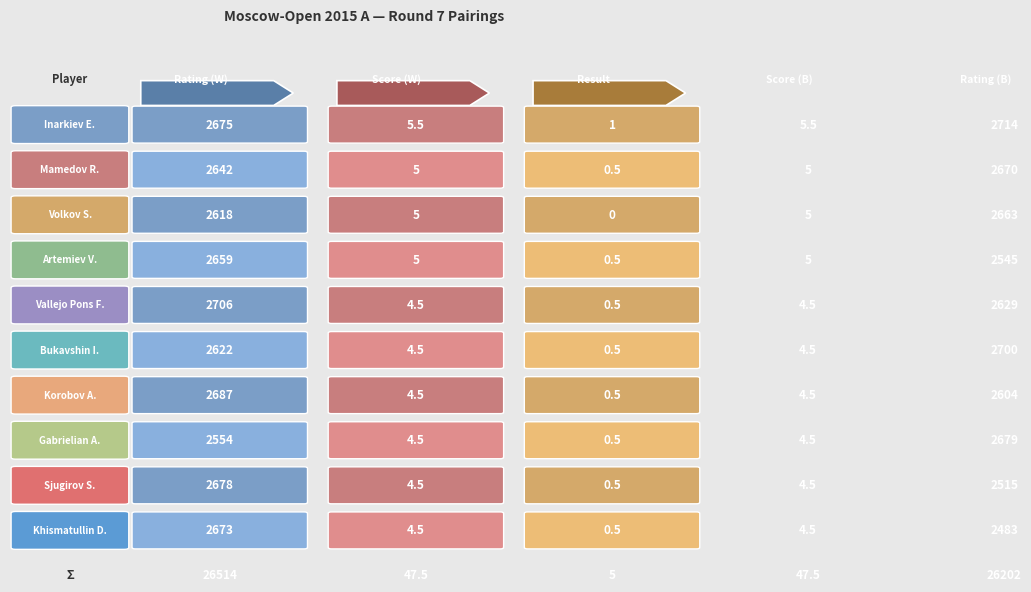

What is the difference between the maximum and minimum values in the Vallejo Pons Francisco series?

2705.5